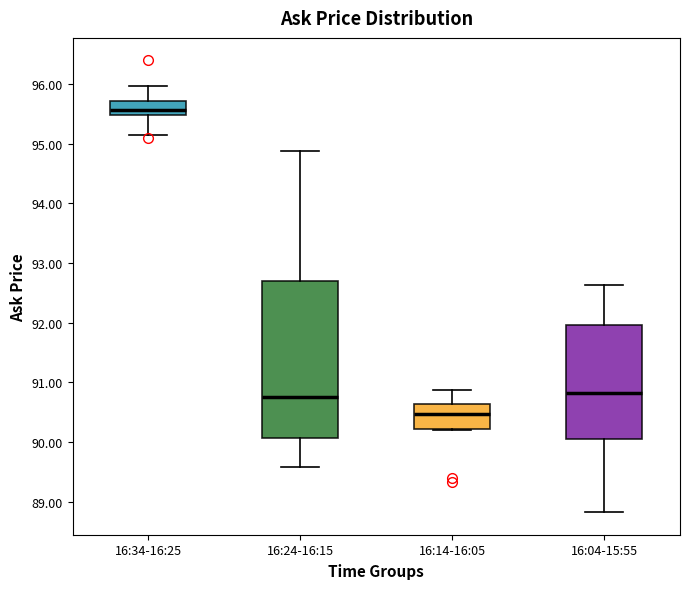

Where does the upper whisker of the box for 16:34-16:25 end on the y-axis? The values are not printed on the chart, so give them approximately, as read against the axis.

96.0